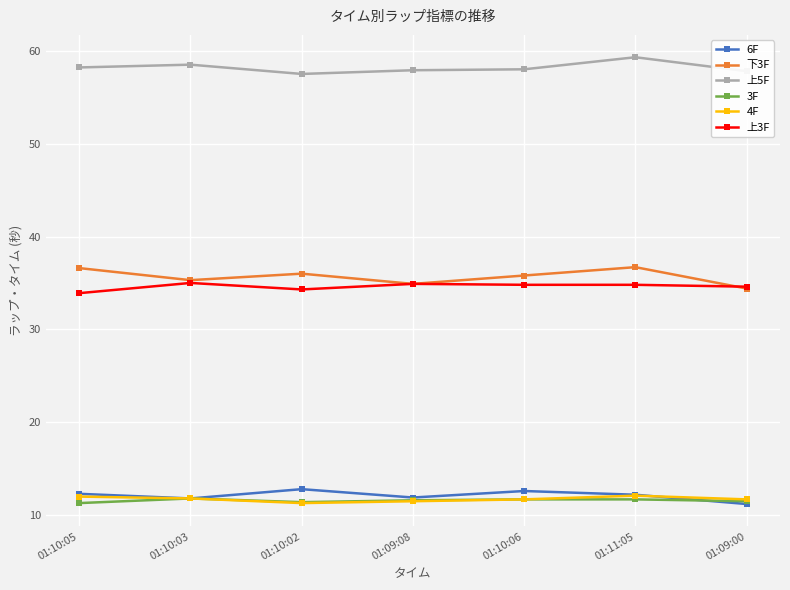

True or false: 下3F has a value of 36.0 at 01:10:02.

True